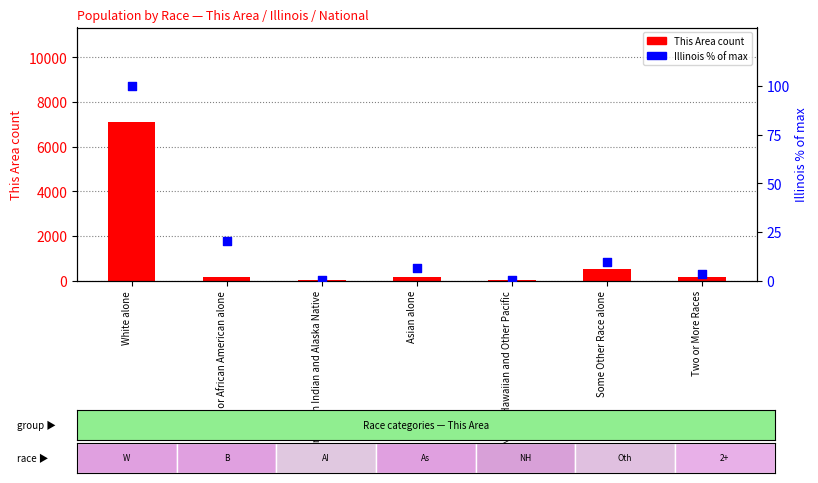

Which series has the largest total across all categories?

This Area (count)